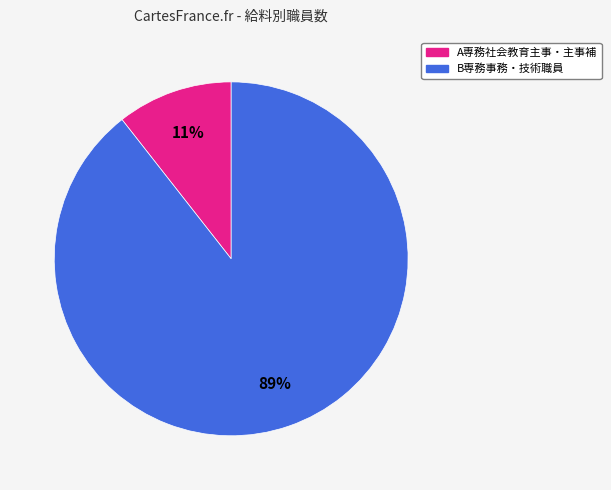

Which slice is the smallest?

A専務社会教育主事・主事補